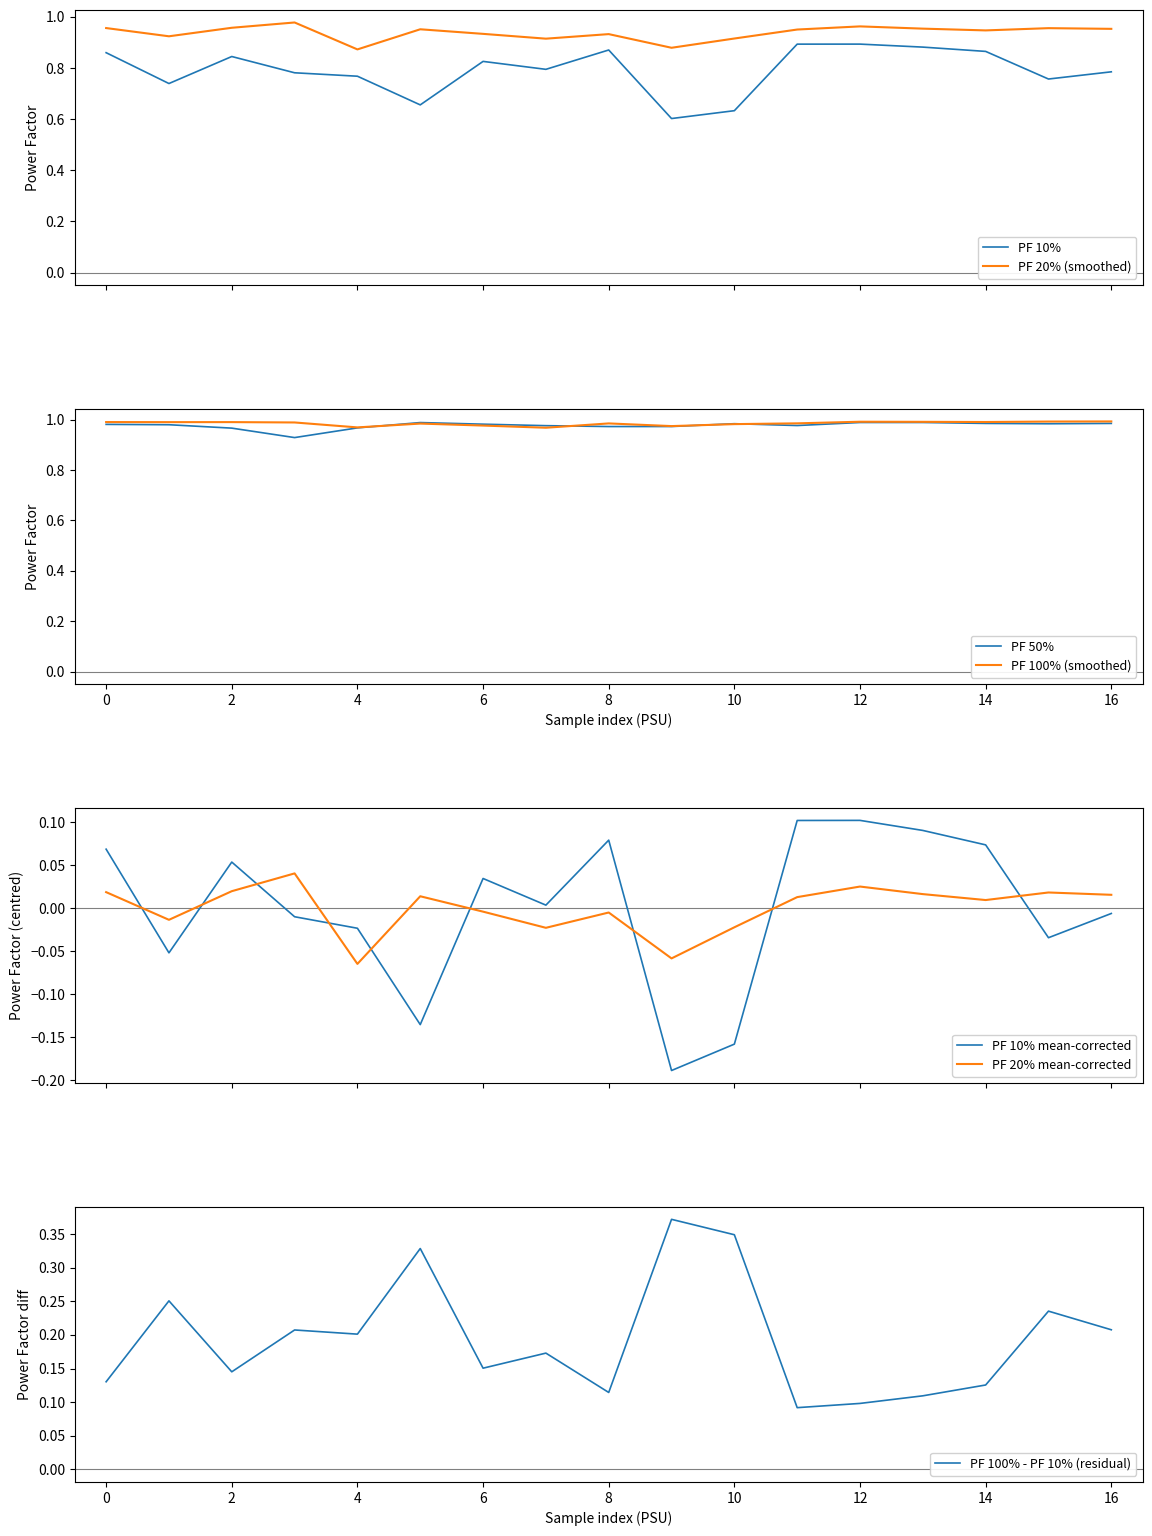

True or false: PF 50% has a value of 0.2 at 8.

False